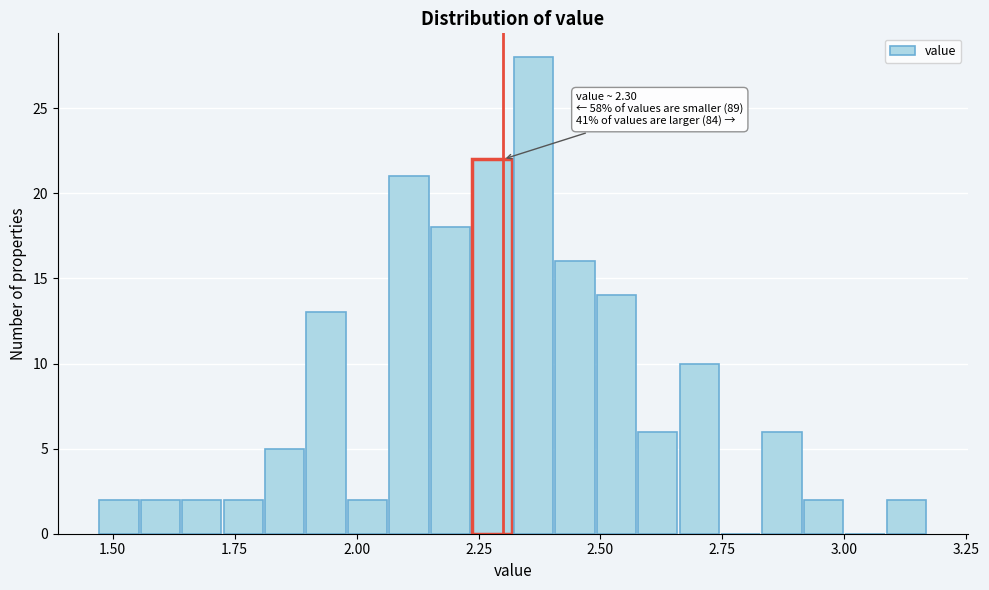

Read against the x-axis, roughly where is the centre of the tallest bar?

2.35